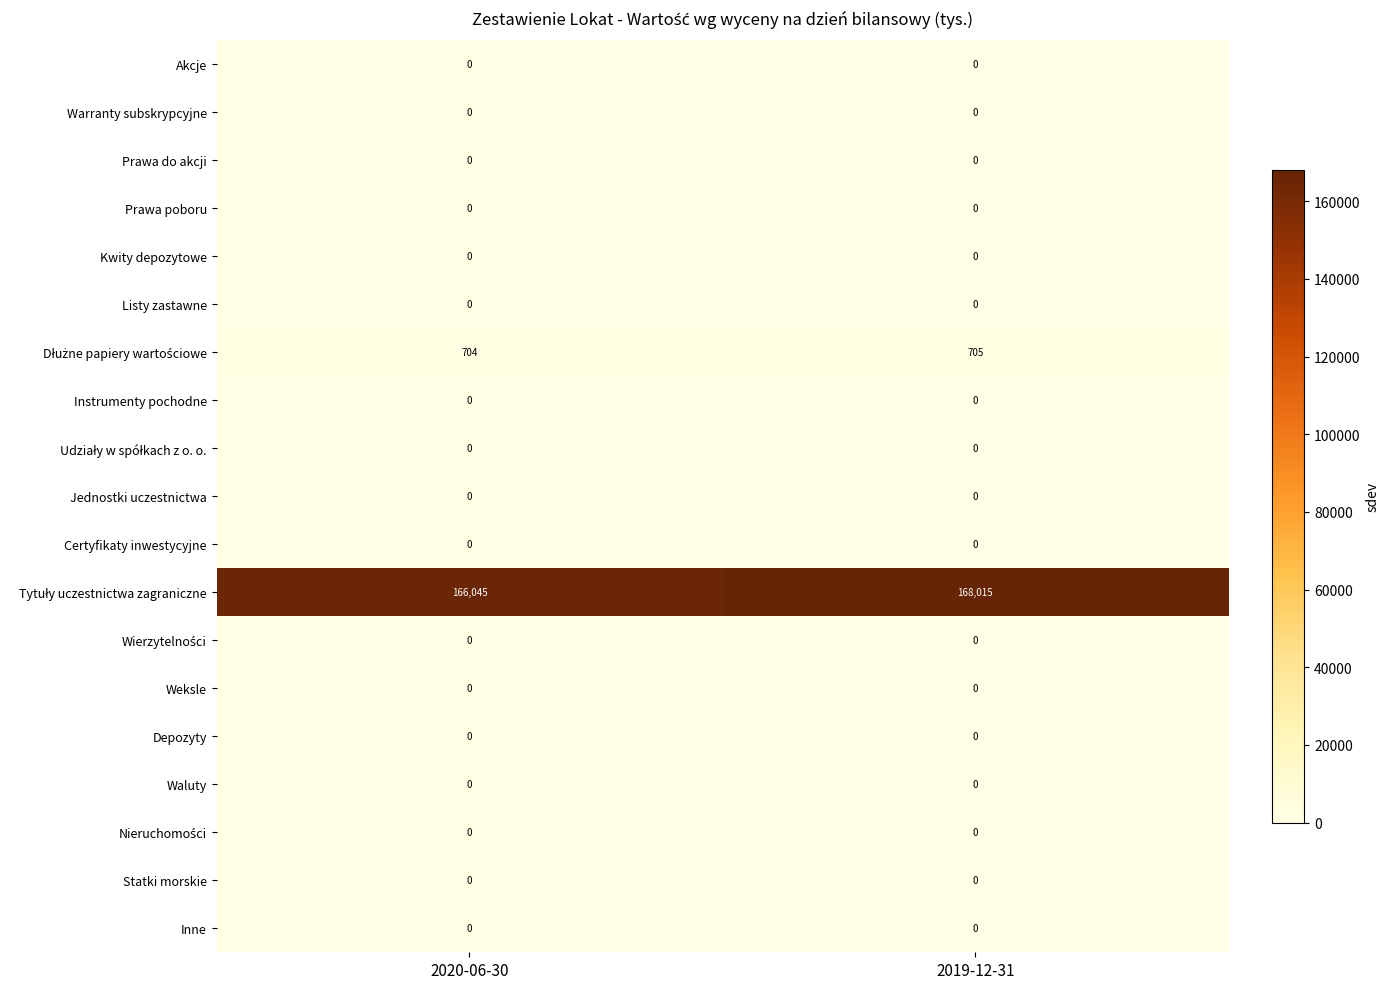

At which category is the sum across all series the highest?

2019-12-31